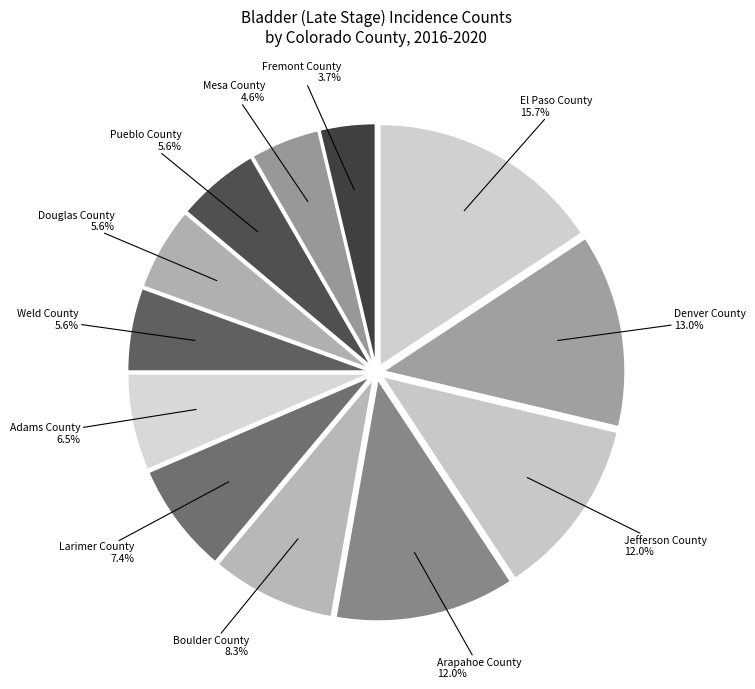

What is the smallest slice in the pie chart?

Fremont County